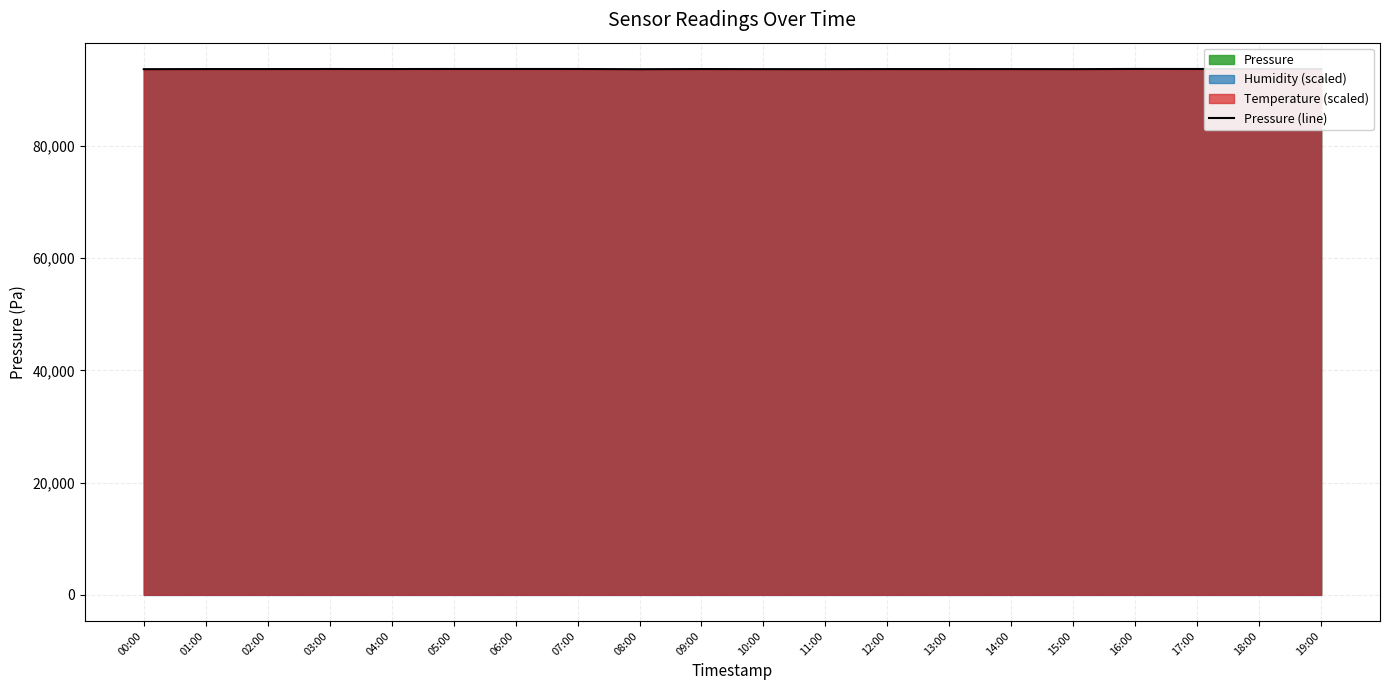

What is the difference between the maximum and minimum values?

43.8